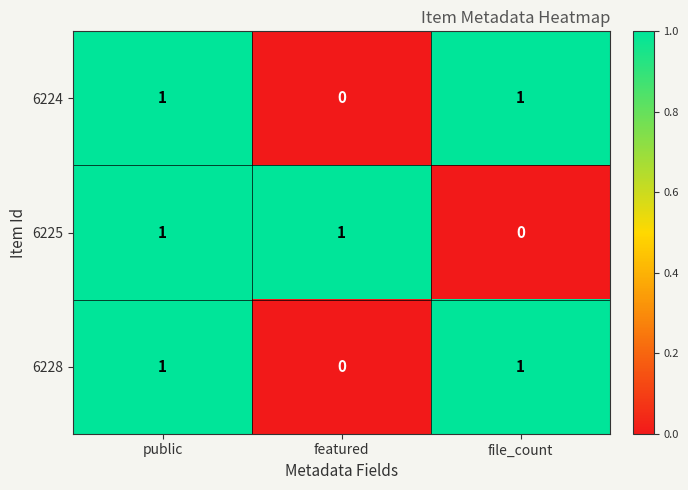

At which label does 6224 reach its minimum?

featured